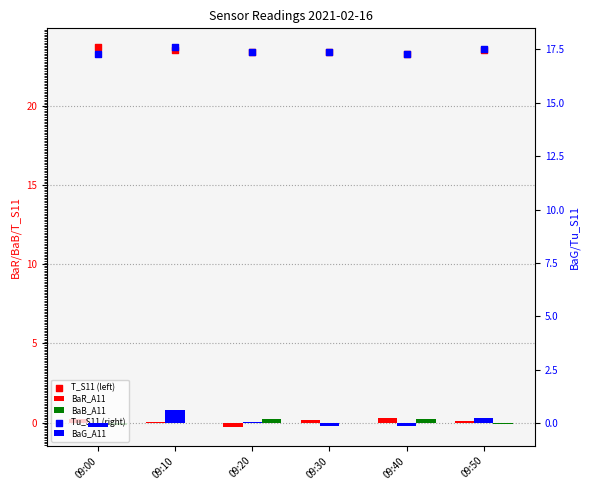

Which series reaches the minimum Y coordinate?

BaR_A11